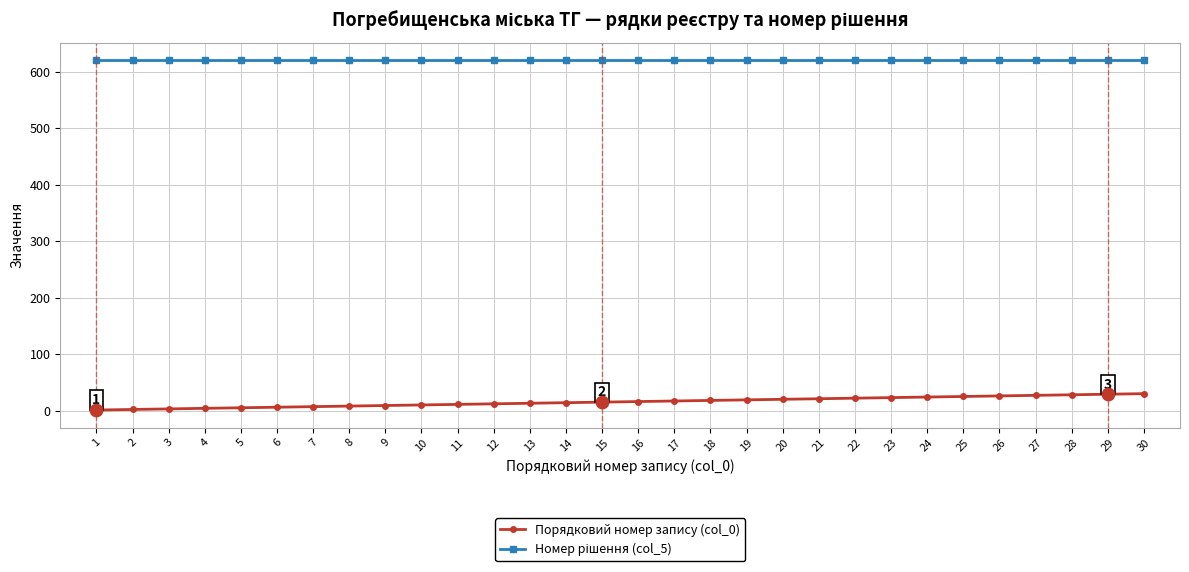

The Порядковий номер запису (col_0) series shows 23 at 23. True or false?

True